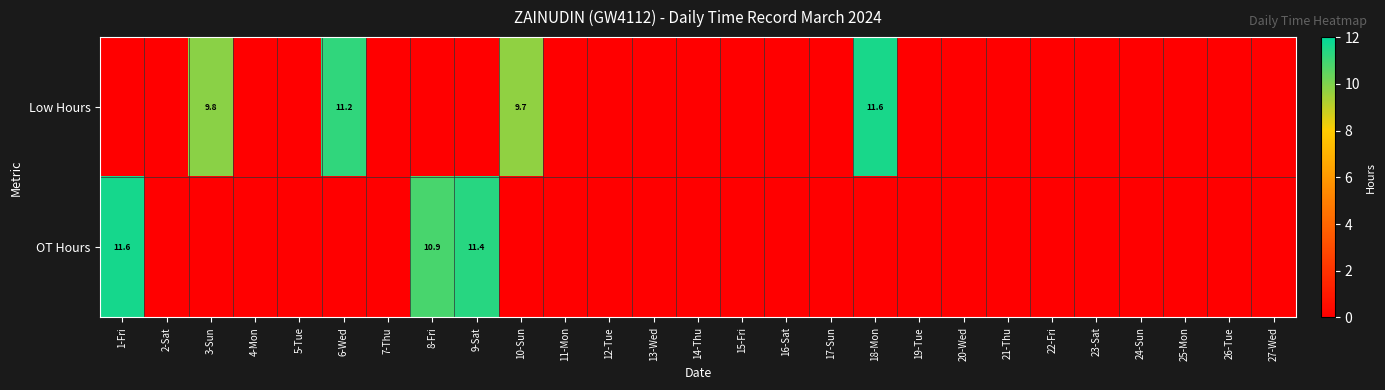

What is the maximum value shown in the chart?

11.6